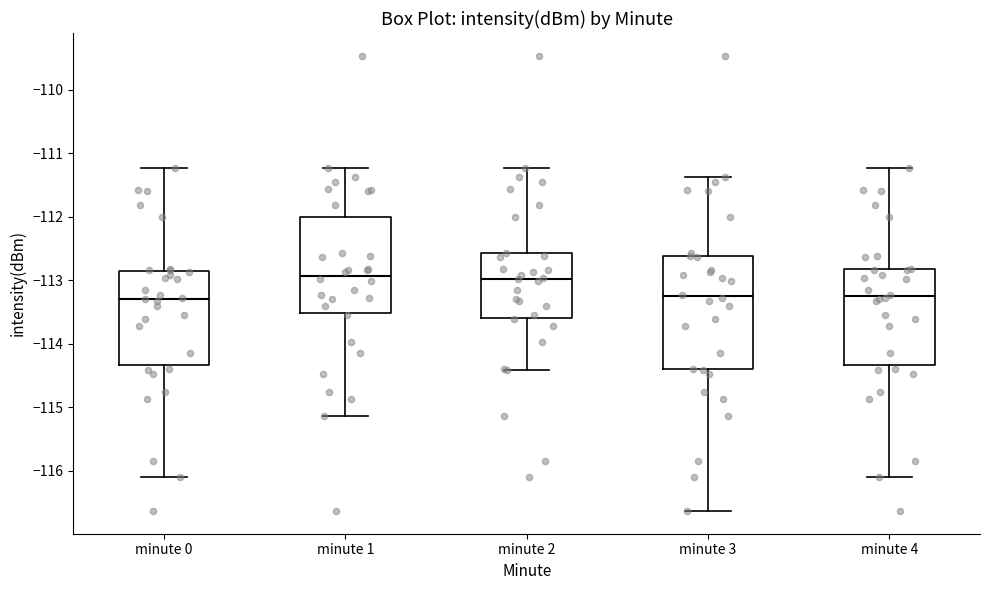

Which box is the tallest, from its lower edge to its upper edge?

minute 3